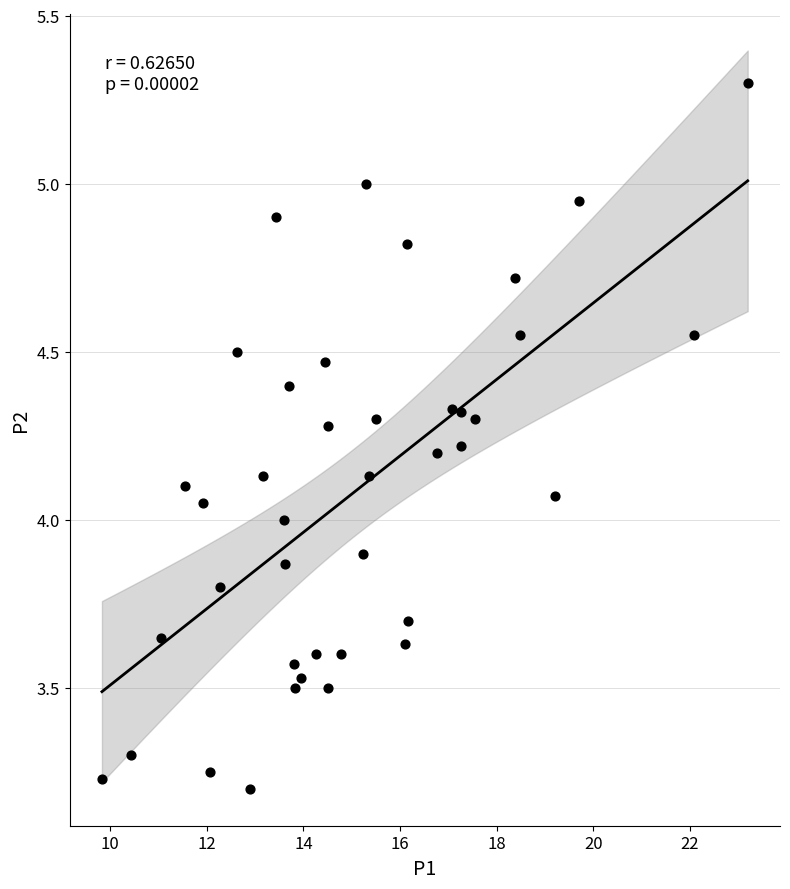

What is the range of Y values (max minus min)?

2.1